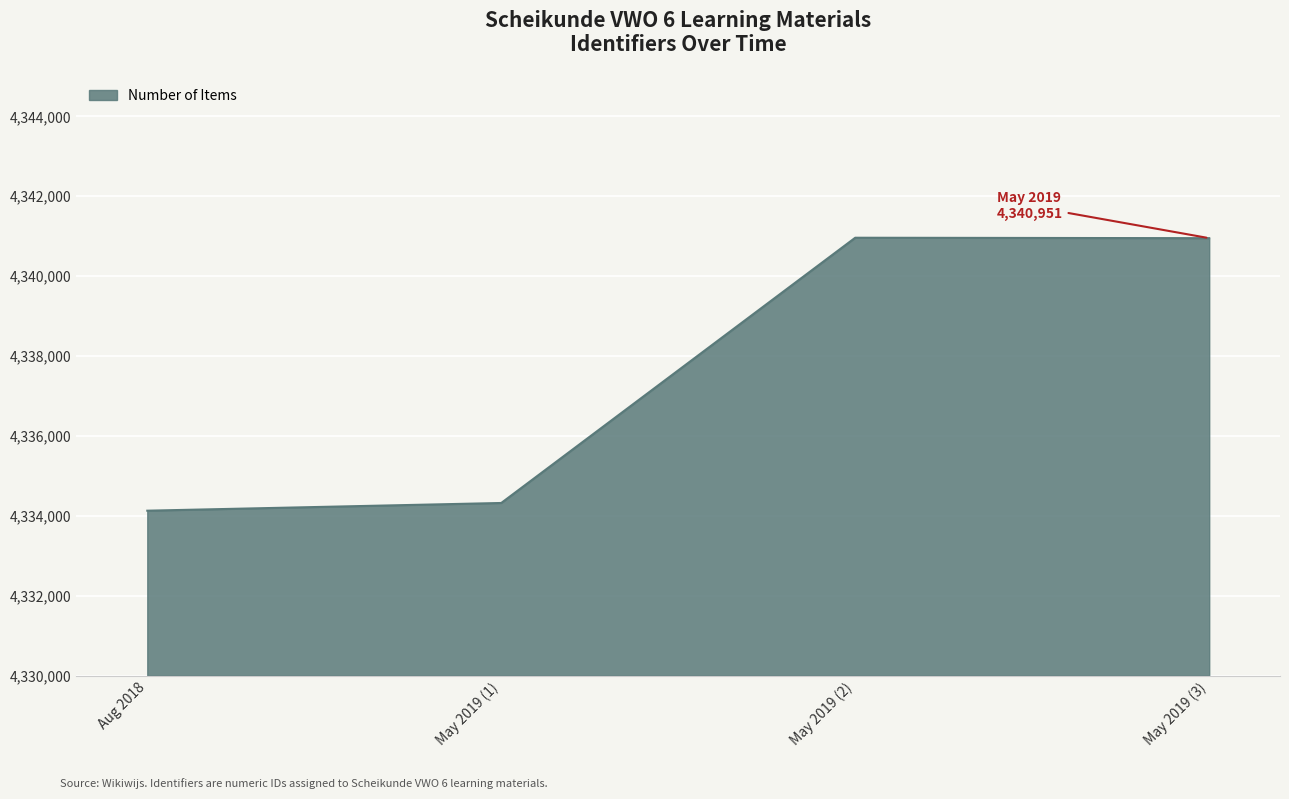

What is the minimum value shown in the chart?

4334130